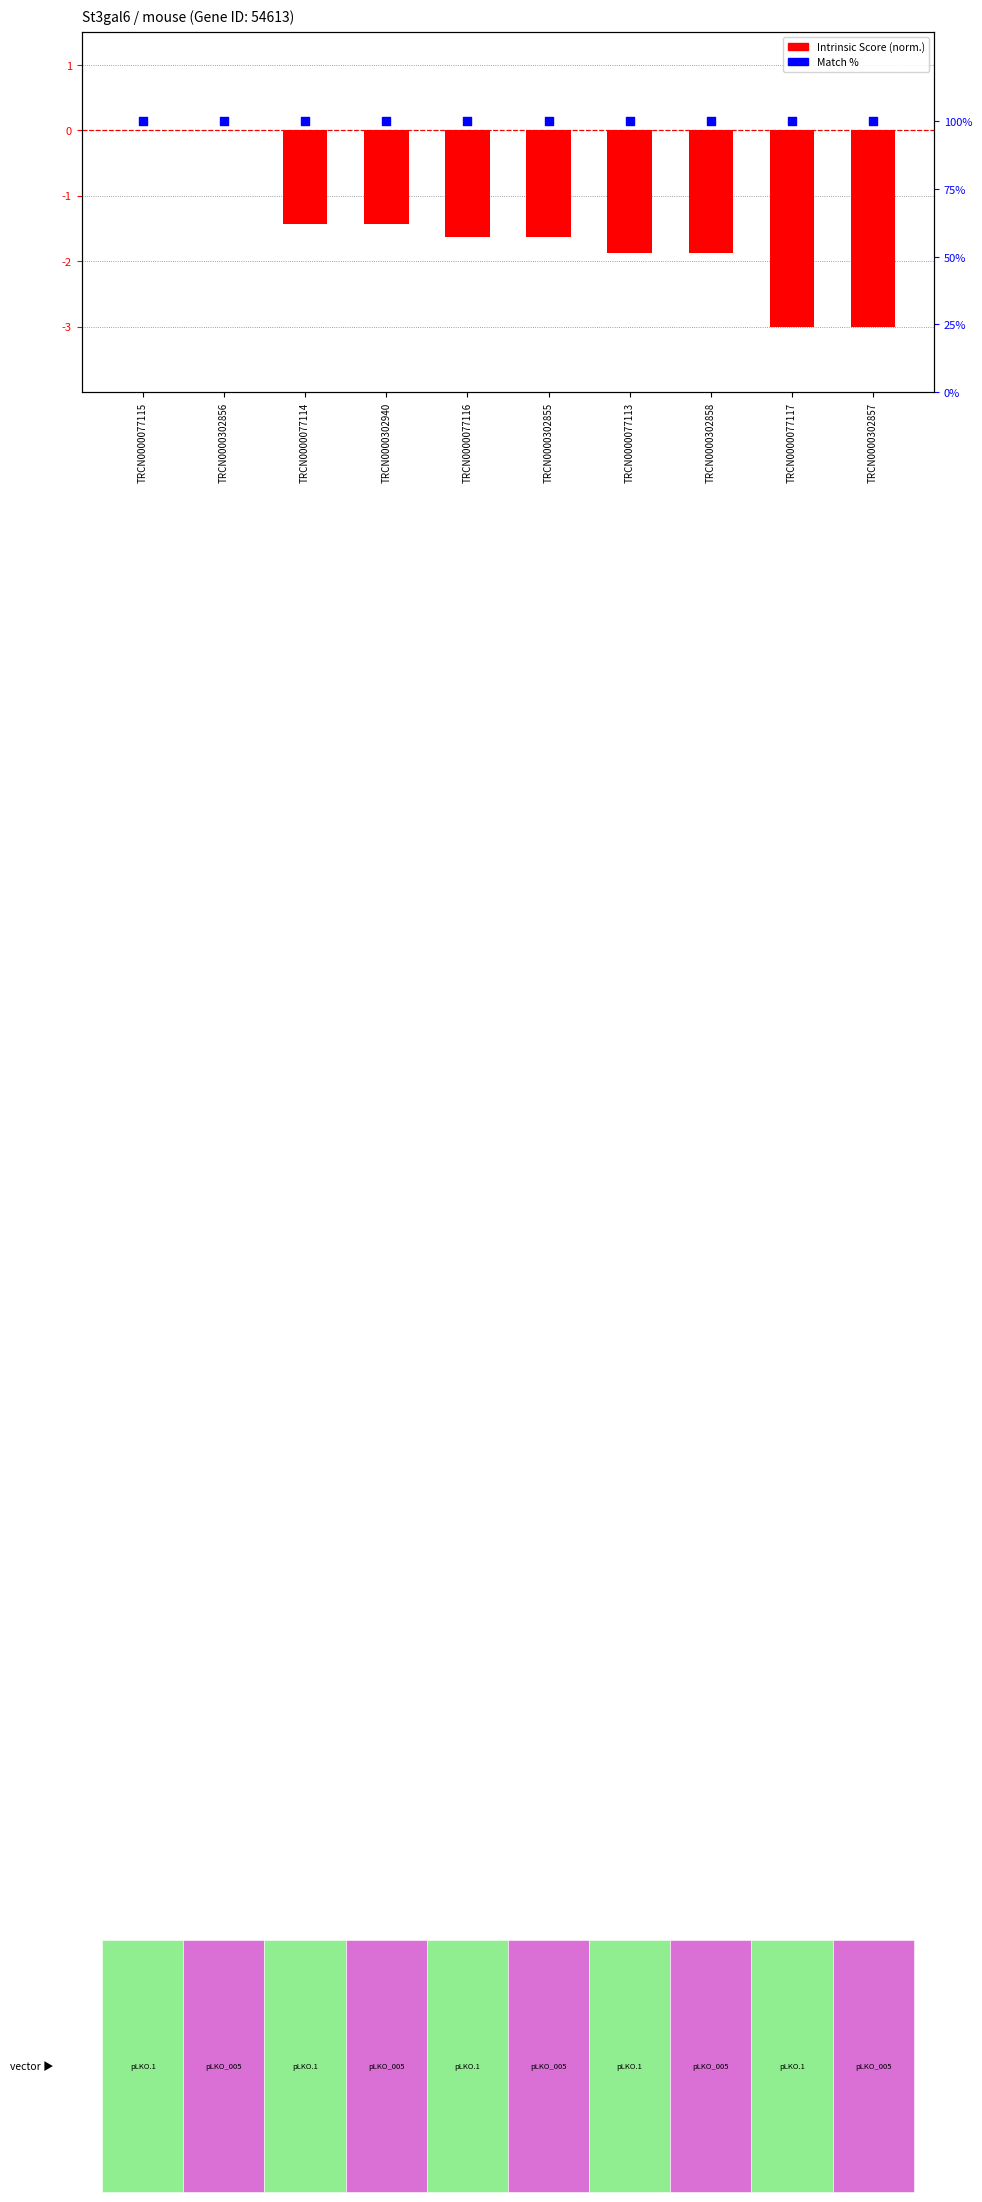

At which category is the sum across all series the highest?

TRCN0000077115